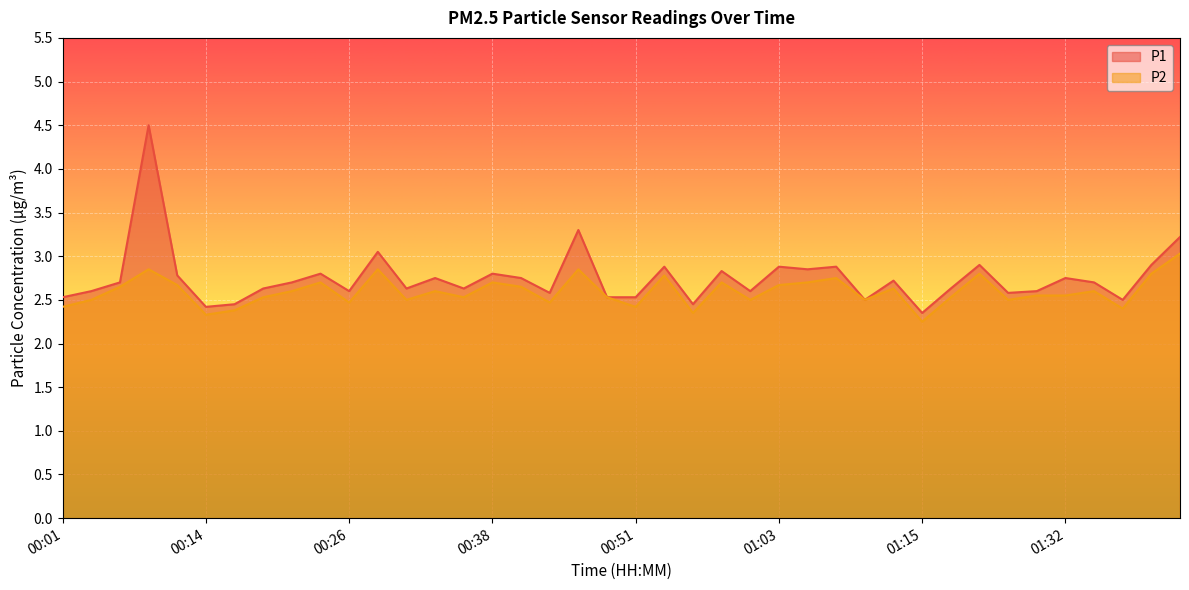

The value of P2 at 00:04 is 1.6. True or false?

False